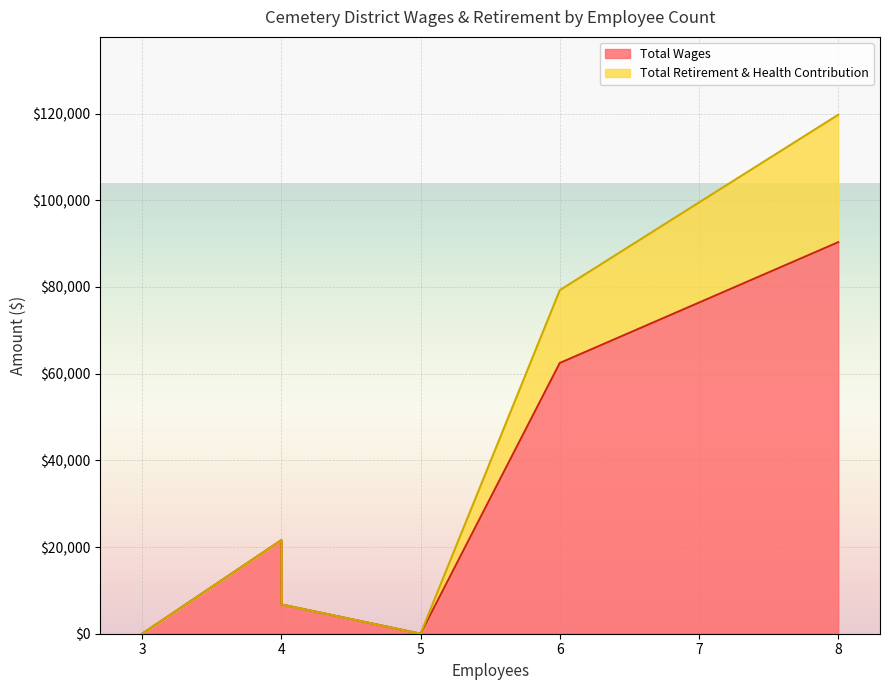

How many data points does each series have?

9